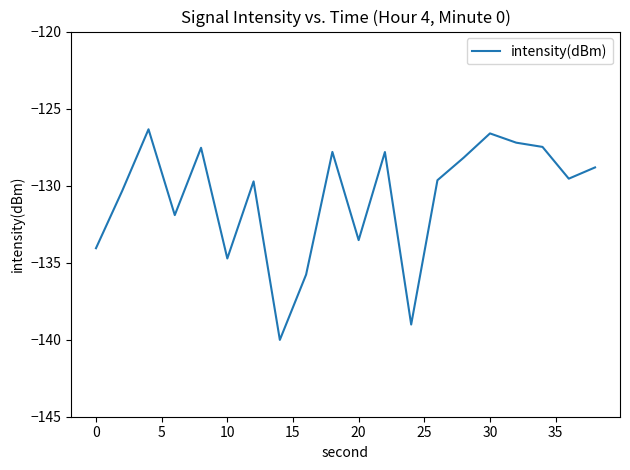

True or false: the data has more than 2 interior local peaks.

True